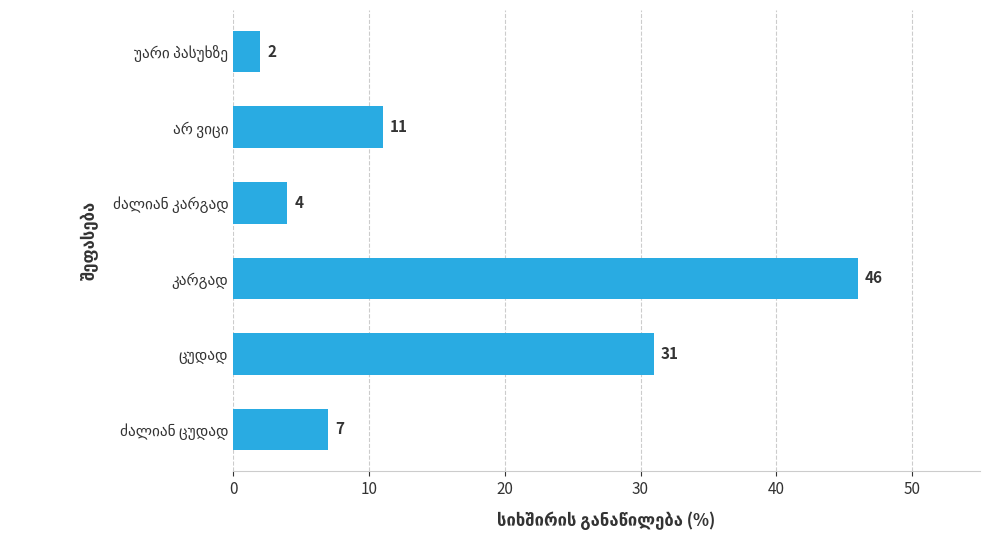

What is the sum of all values?

101